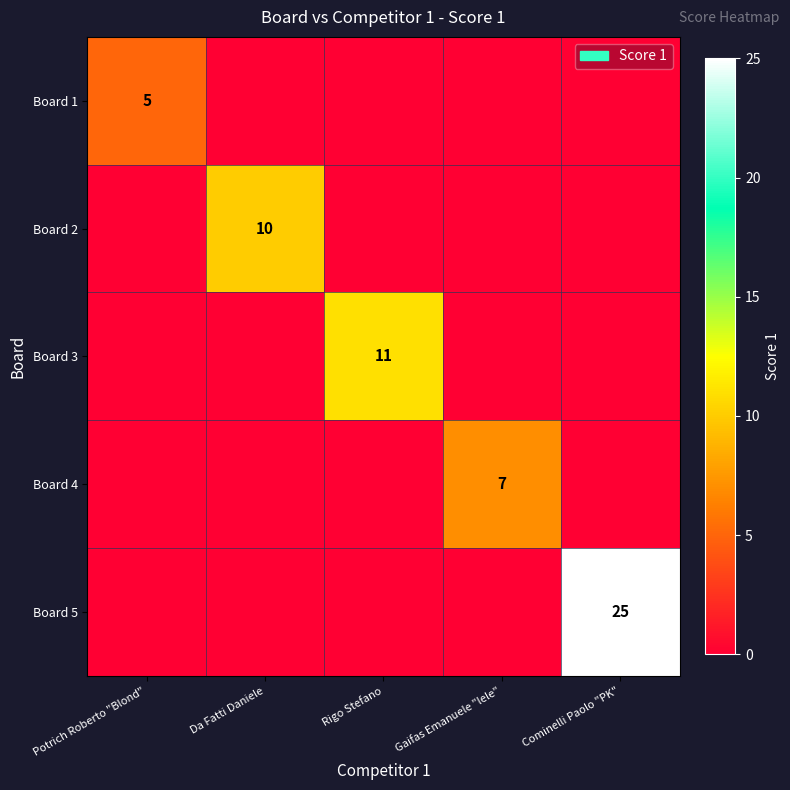

At how many categories does at least one series exceed 19?

1